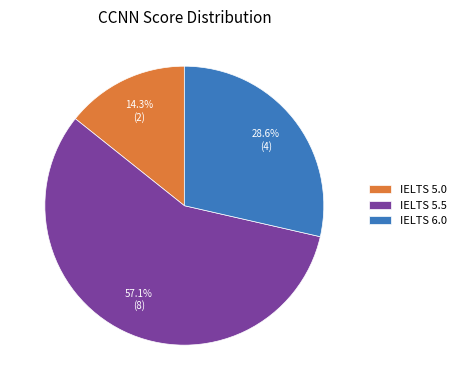

What is the ratio of the value at IELTS 5.5 to the value at IELTS 6.0?

2.0